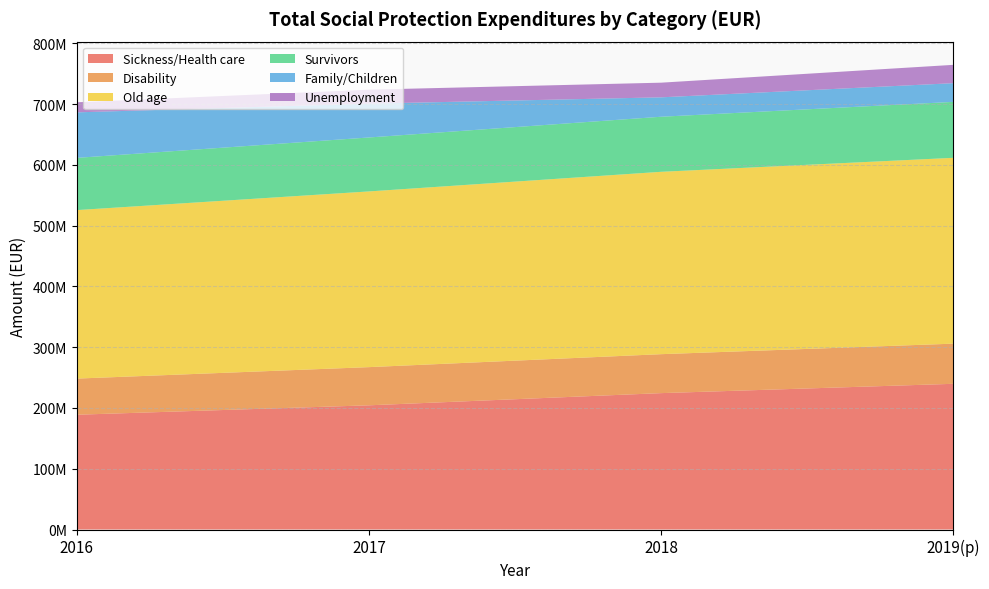

Reading left to right, what are all the values shown in this chart?

Sickness/Health care: 188879395	204378896	224431844	239765694
Disability: 59470559	62836009	64103687	66077092
Old age: 277277681	289142818	300108501	305818199
Survivors: 85967950	88792852	90631927	92052883
Family/Children: 74892858	55676054	31925020	30776671
Unemployment: 16555334	22981870	24126361	30167098